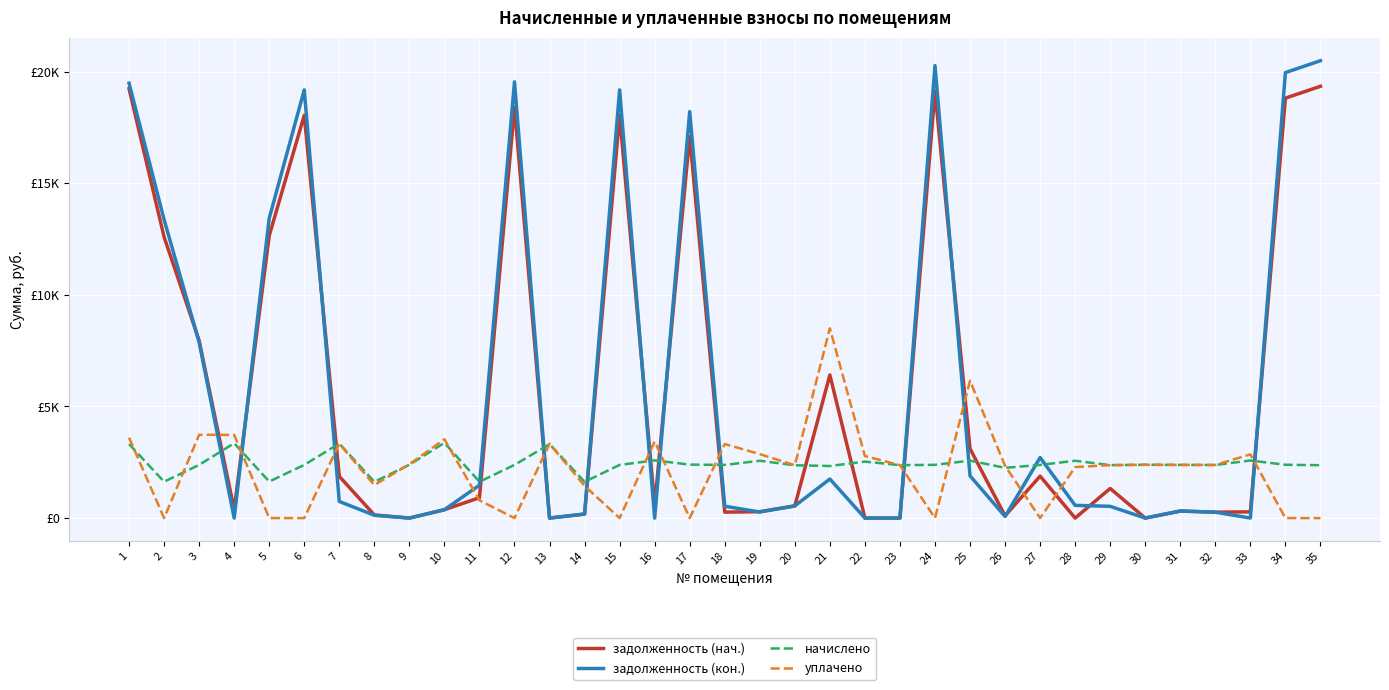

List the labels in order of начислено value, smallest first.

8, 14, 11, 2, 5, 26, 21, 20, 35, 23, 29, 32, 6, 12, 15, 18, 27, 31, 3, 24, 9, 30, 34, 17, 22, 19, 28, 25, 33, 16, 13, 1, 7, 4, 10